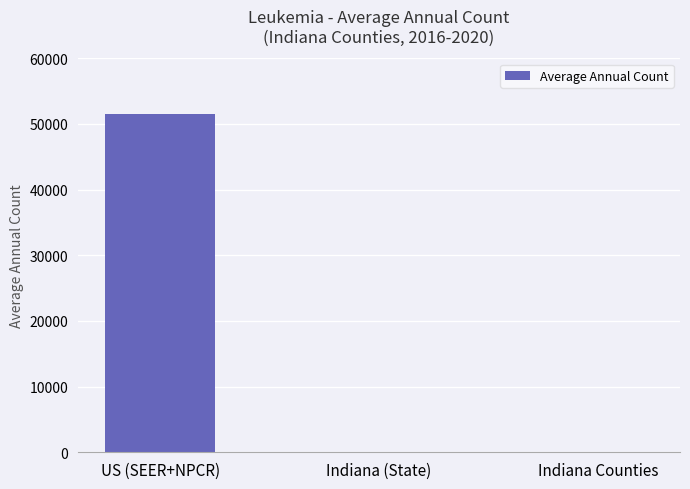

What is the change in value from US (SEER+NPCR) to Indiana Counties?

-51518